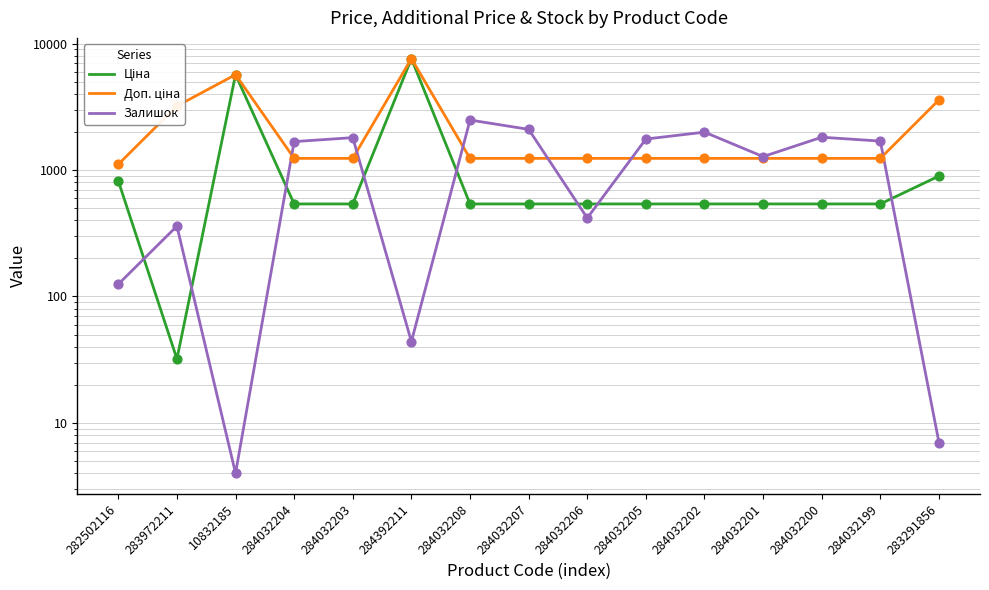

What is the total value across all series at 284032208?

4257.4